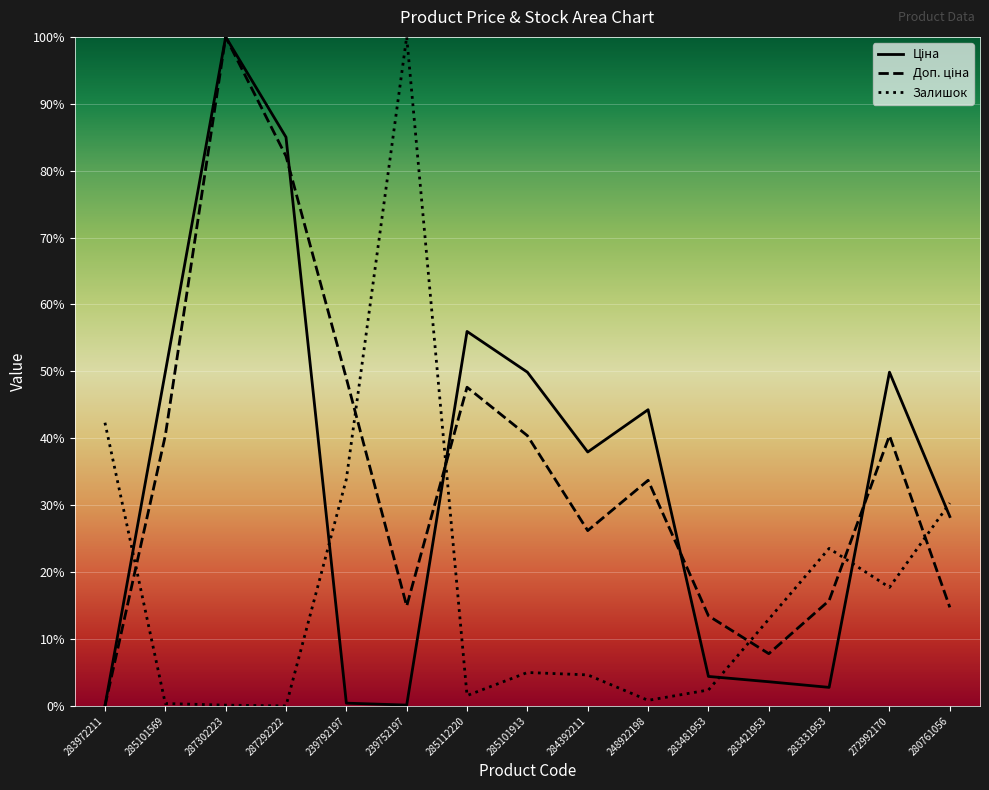

Which has a higher value, 248922198 or 239752197?

248922198